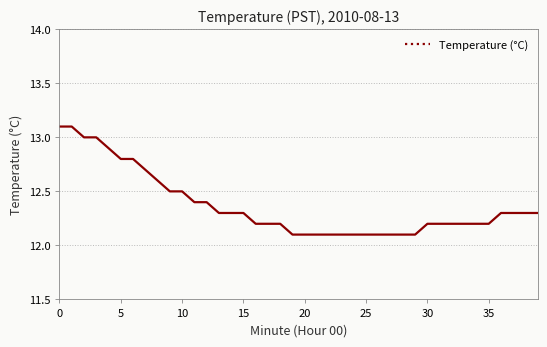

What is the greatest value displayed?

13.1